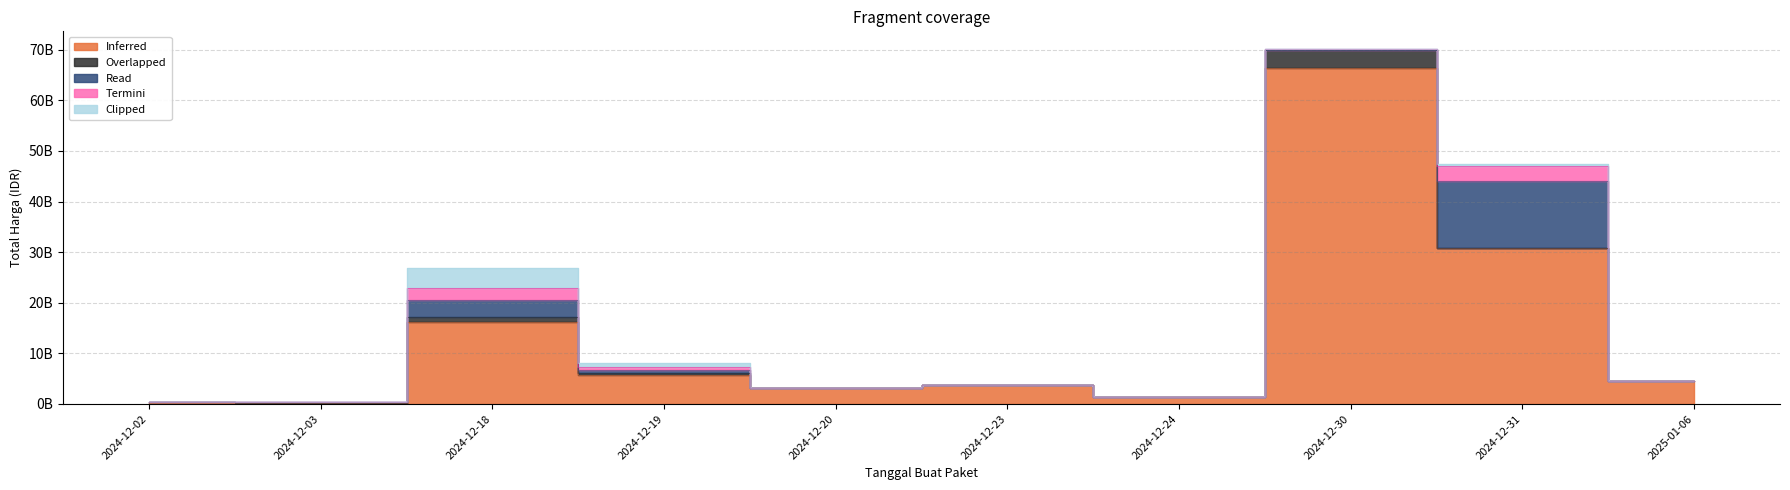

What is the label of the 10th point from the right?

2024-12-02